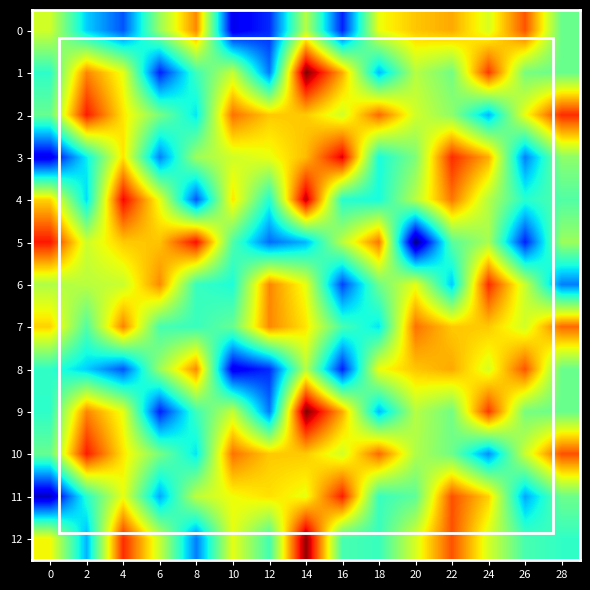

What is the smallest value displayed?

-123.4